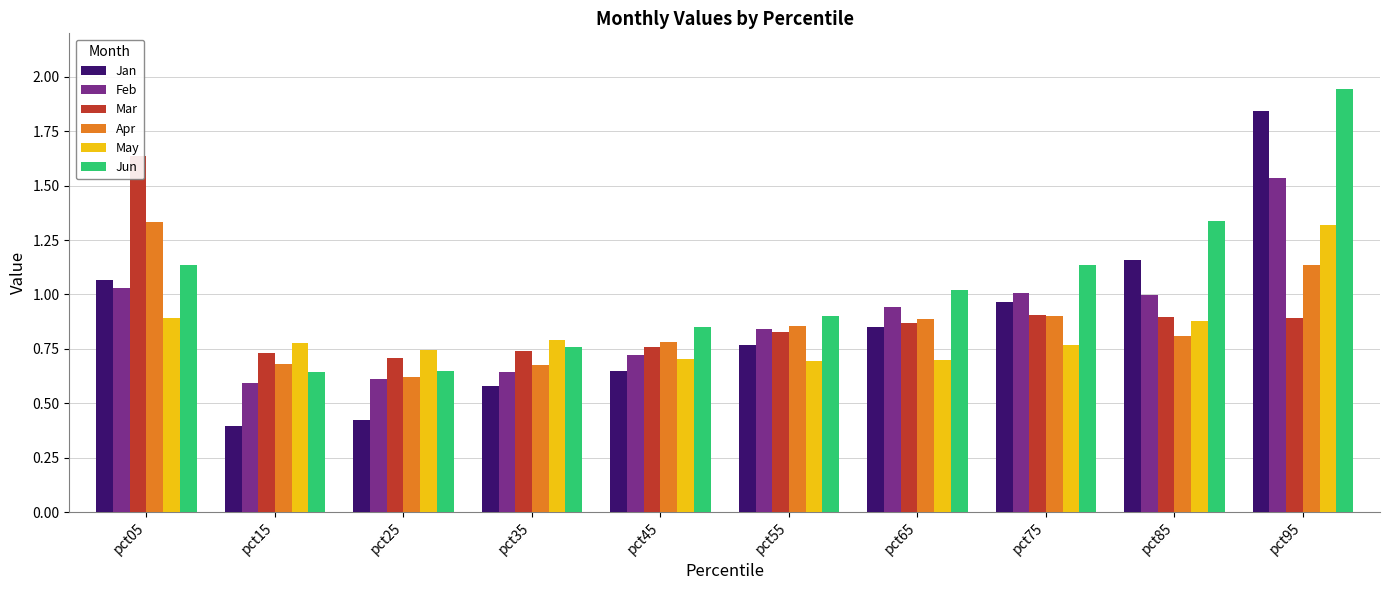

Is it true that Feb equals 1.0 at pct05?

True